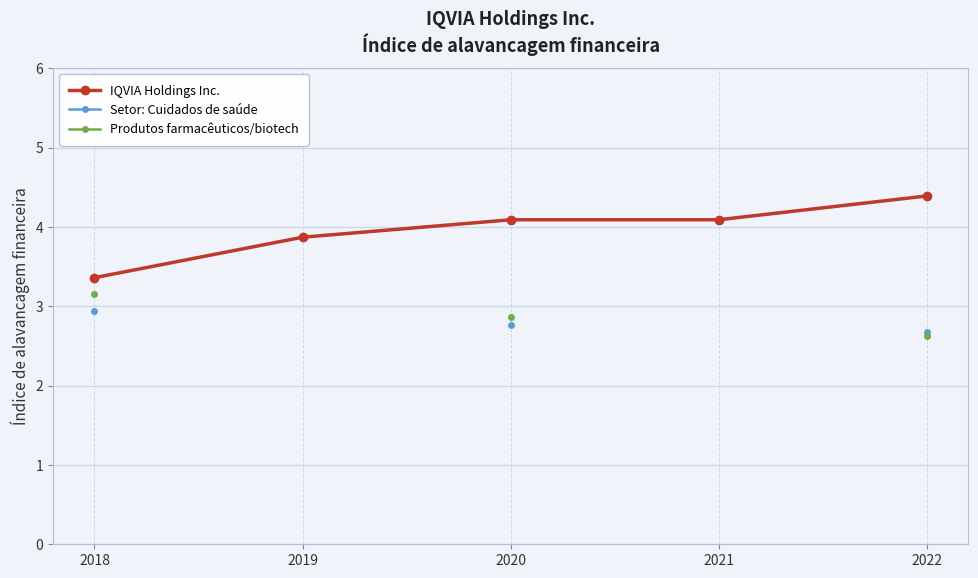

Count the number of data series in this chart.

3